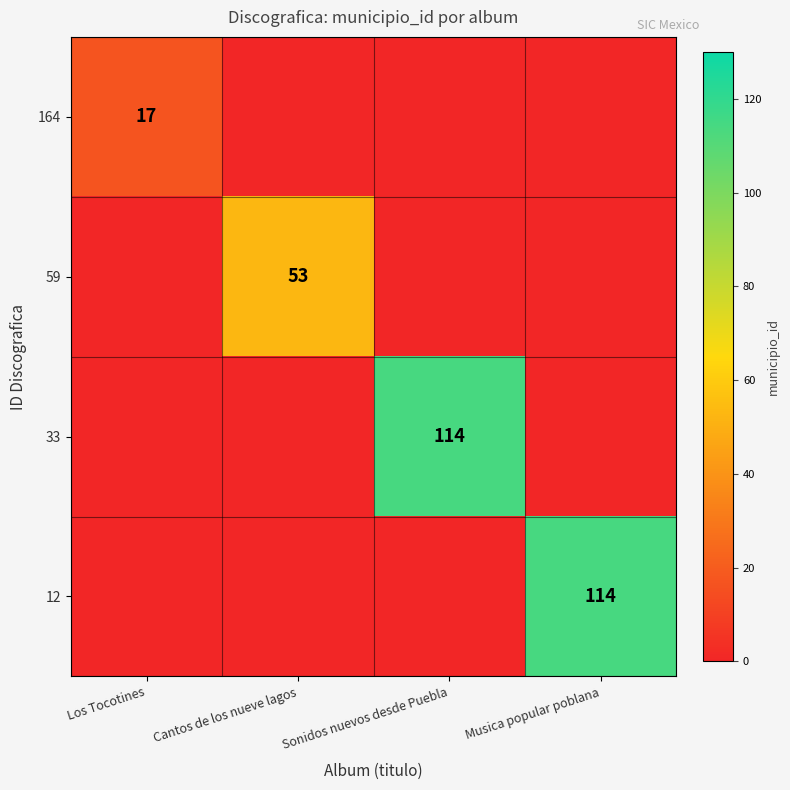

The 59 series shows 84 at Cantos de los nueve lagos. True or false?

False